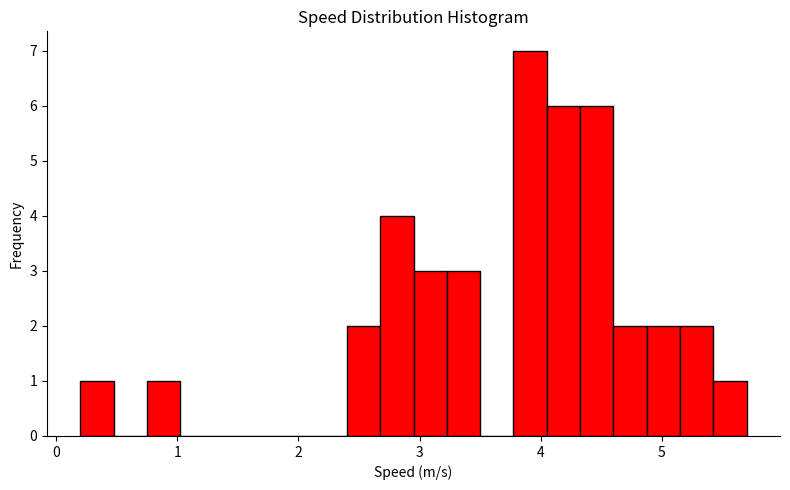

Read against the x-axis, roughly where is the centre of the tallest bar?

3.9